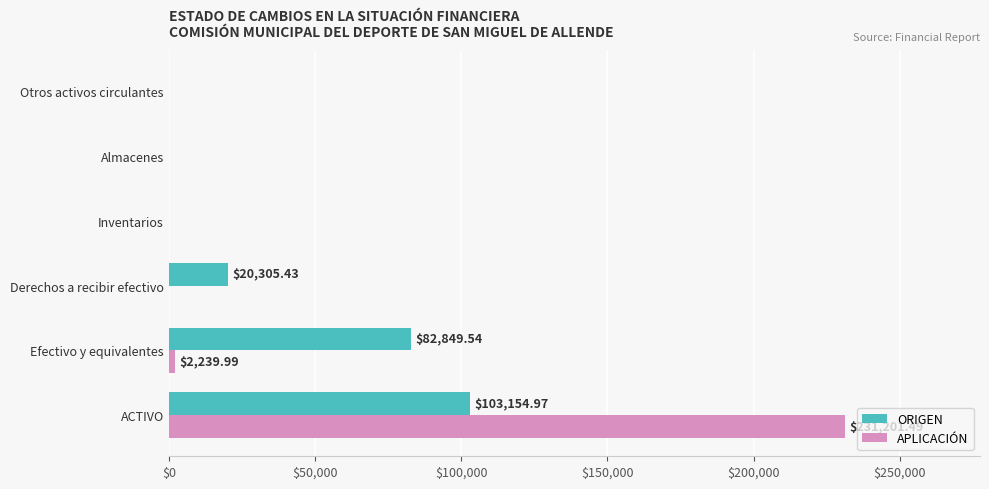

What is the total value across all series at Derechos a recibir efectivo?

20305.4